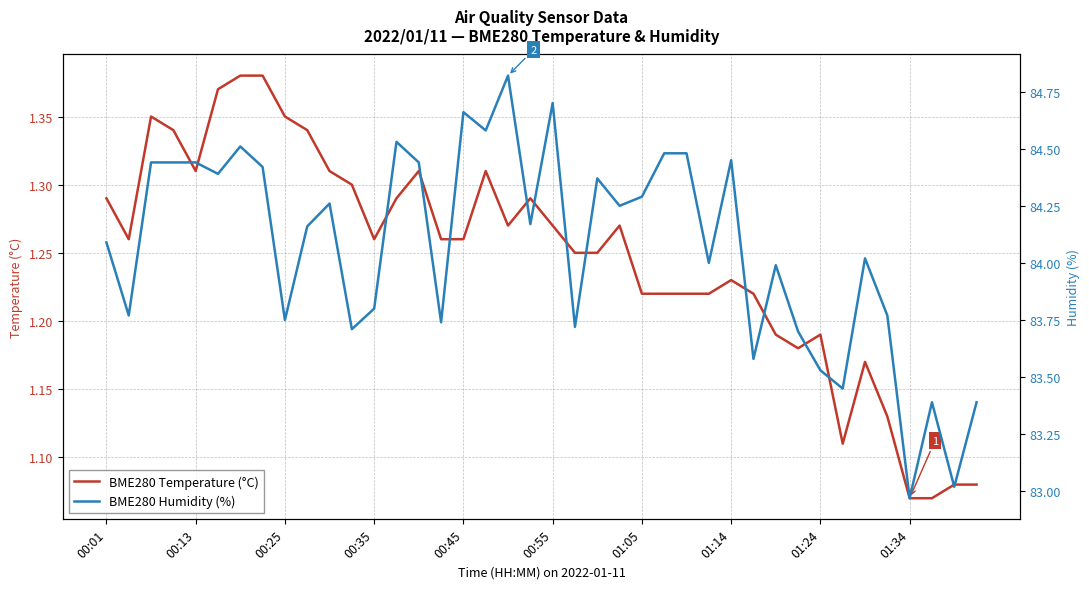

At how many categories does at least one series exceed 23?

40